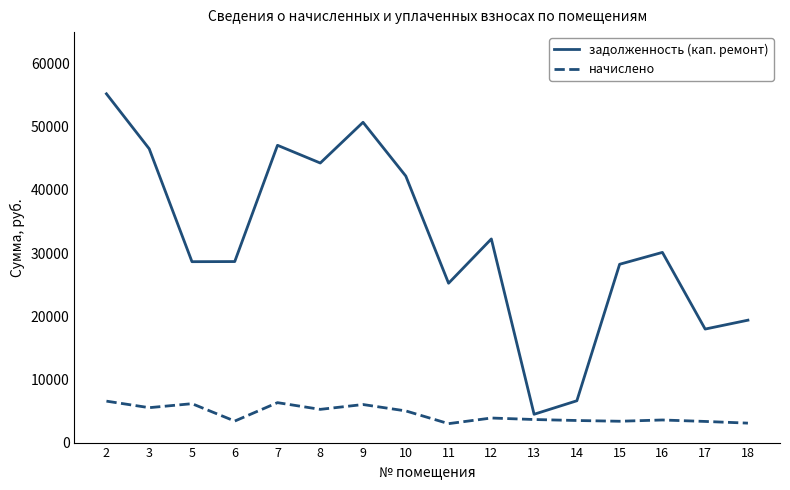

Is it true that начислено equals 3578.6 at 16?

True